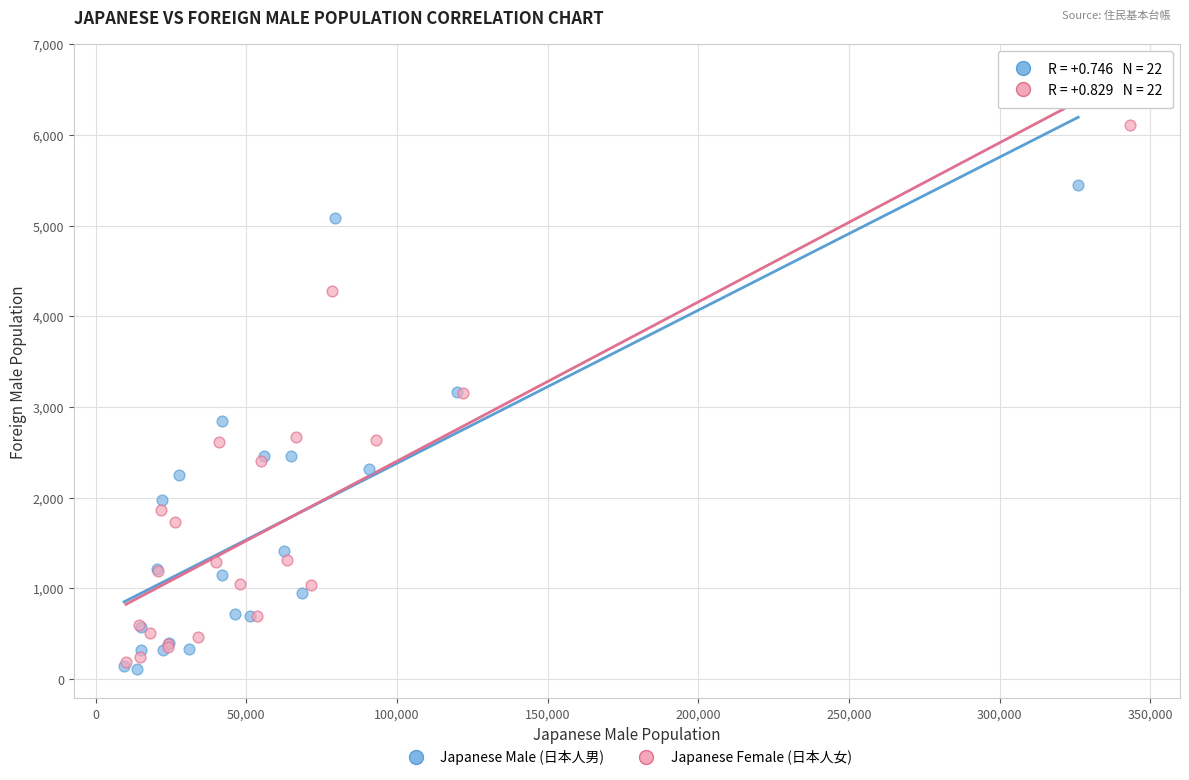

Which series contains the lowest Y value?

Japanese Male (日本人男)